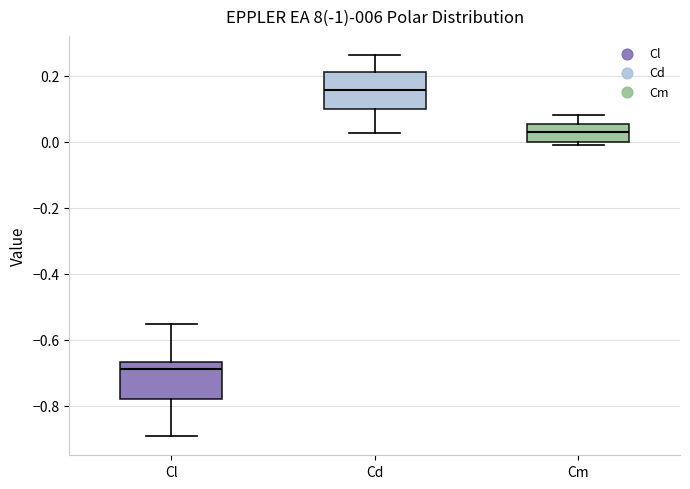

Reading left to right, read every box against the y-axis: the position of its median line, the range the box covers, and the ends of its whiskers. The values are not printed on the chart, so give them approximately, as read against the axis.

Cl: median -0.68, box -0.78 to -0.66, whiskers -0.90 to -0.56
Cd: median 0.16, box 0.10 to 0.22, whiskers 0.02 to 0.26
Cm: median 0.04, box 0.00 to 0.06, whiskers -0.02 to 0.08